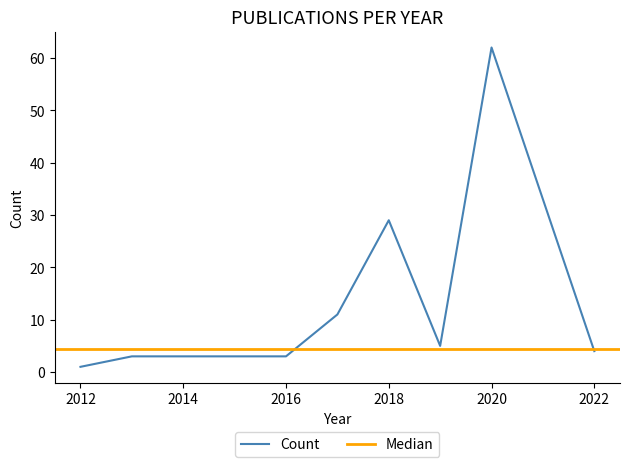

True or false: there are more than 0 points higher than both neighbors.

True